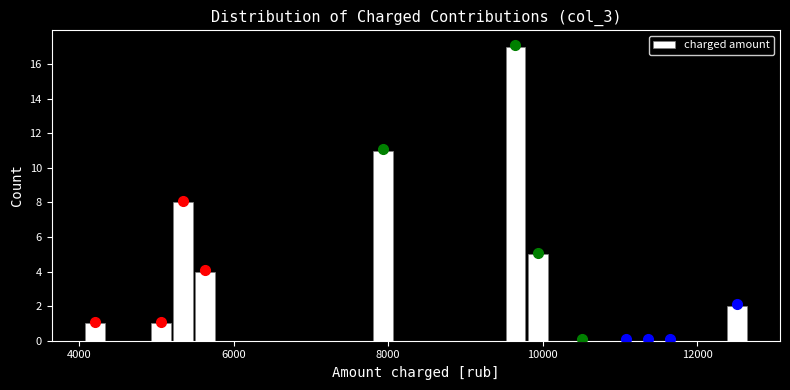

Around what value on the x-axis is the tallest bar? Give the approximate position of its centre, as read against the axis.

9600